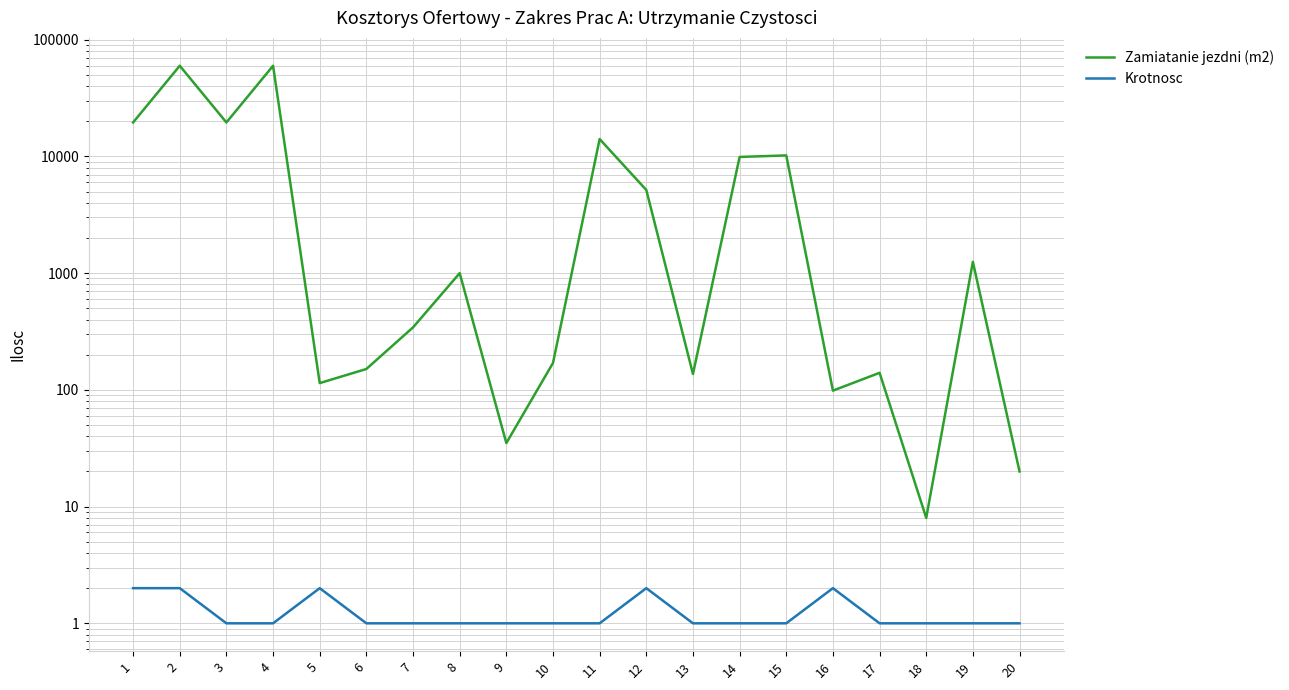

True or false: Zamiatanie jezdni (m2) and Krotnosc intersect in this chart.

False